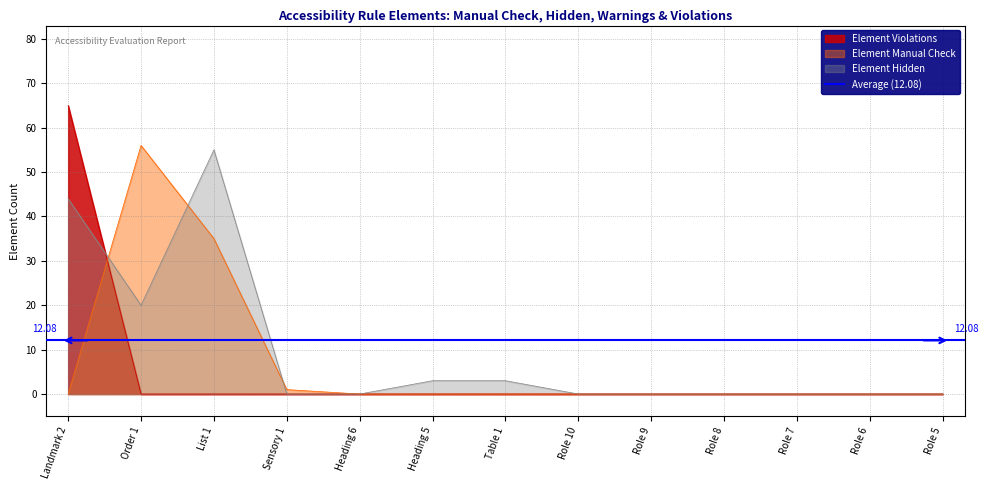

Which series changed the most between Heading 6 and Role 7?

Element Manual Check